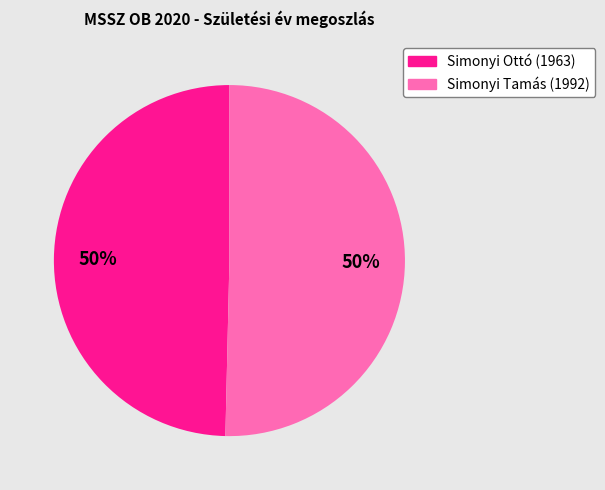

What percentage is the Simonyi Tamás slice, to the nearest percent?

50%